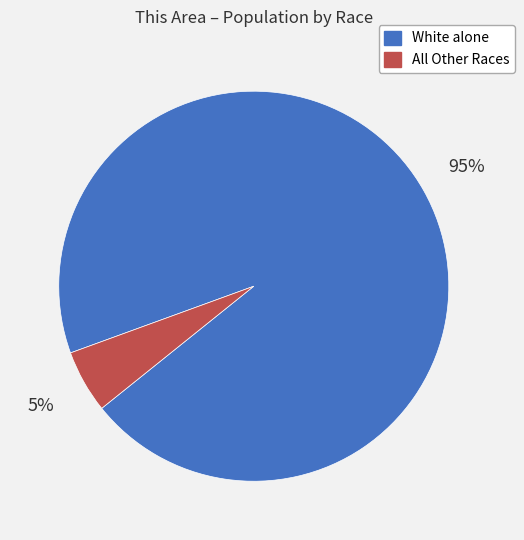

Is there any slice that represents more than half of the pie?

Yes